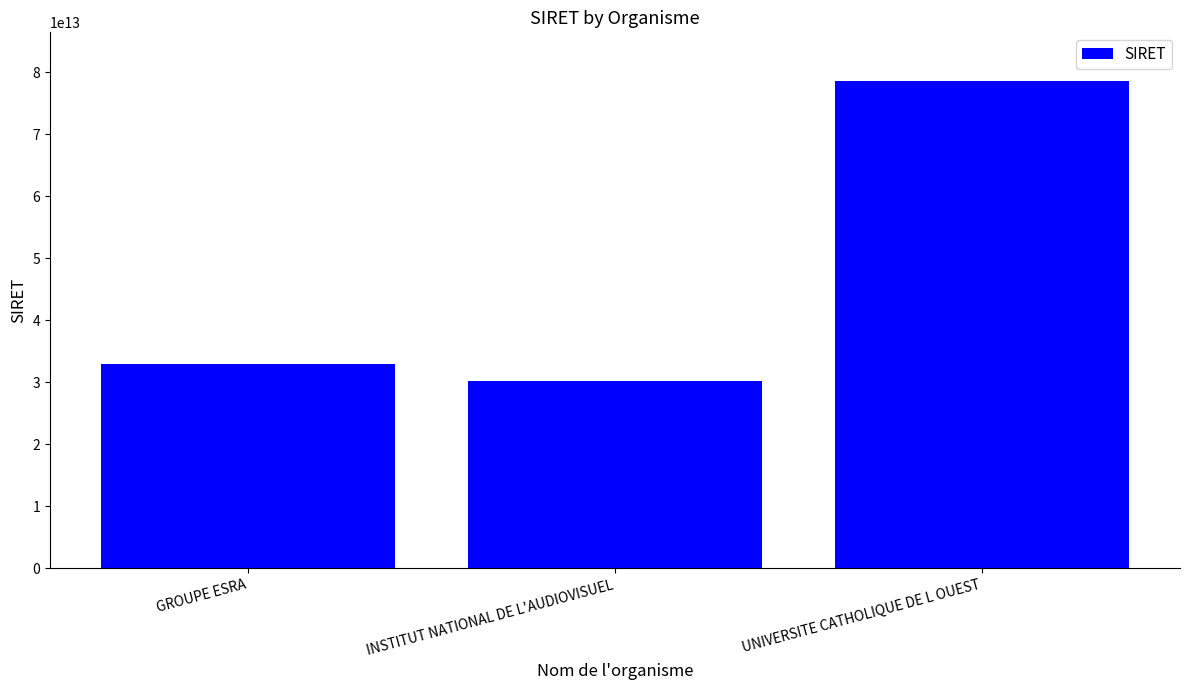

What is the label of the 3rd bar from the left?

UNIVERSITE CATHOLIQUE DE L OUEST